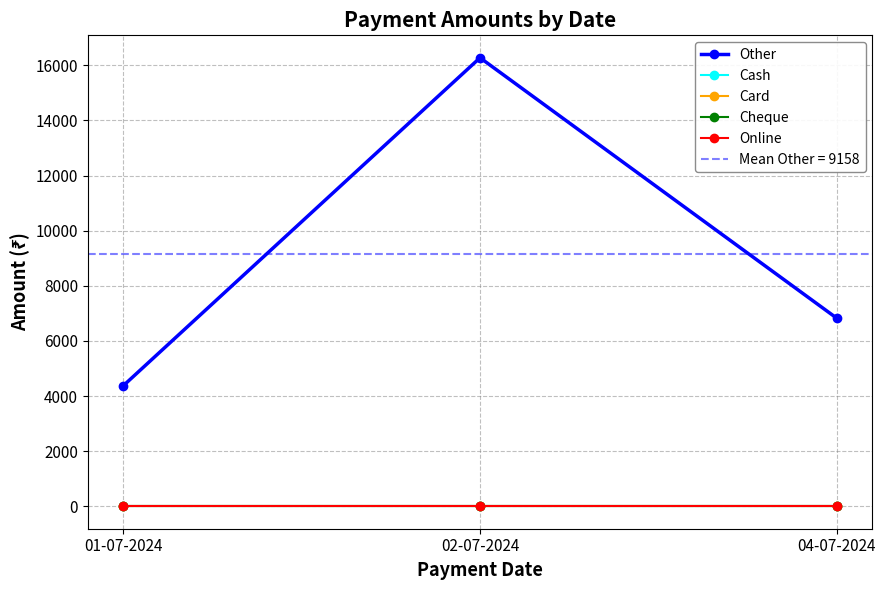

What is the label of the 3rd point from the left?

04-07-2024